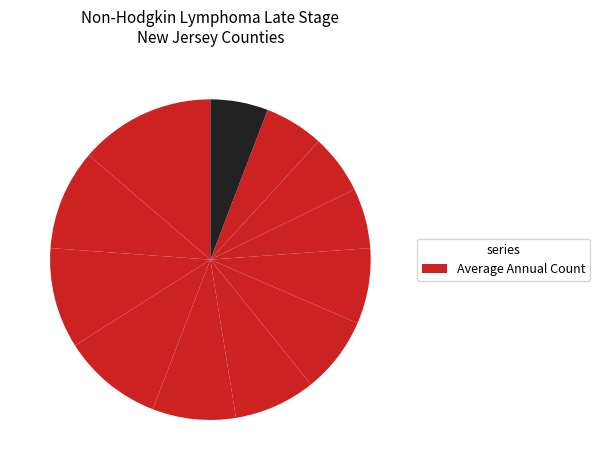

To the nearest percent, what is the difference between the largest and smallest slice percentages?

8%